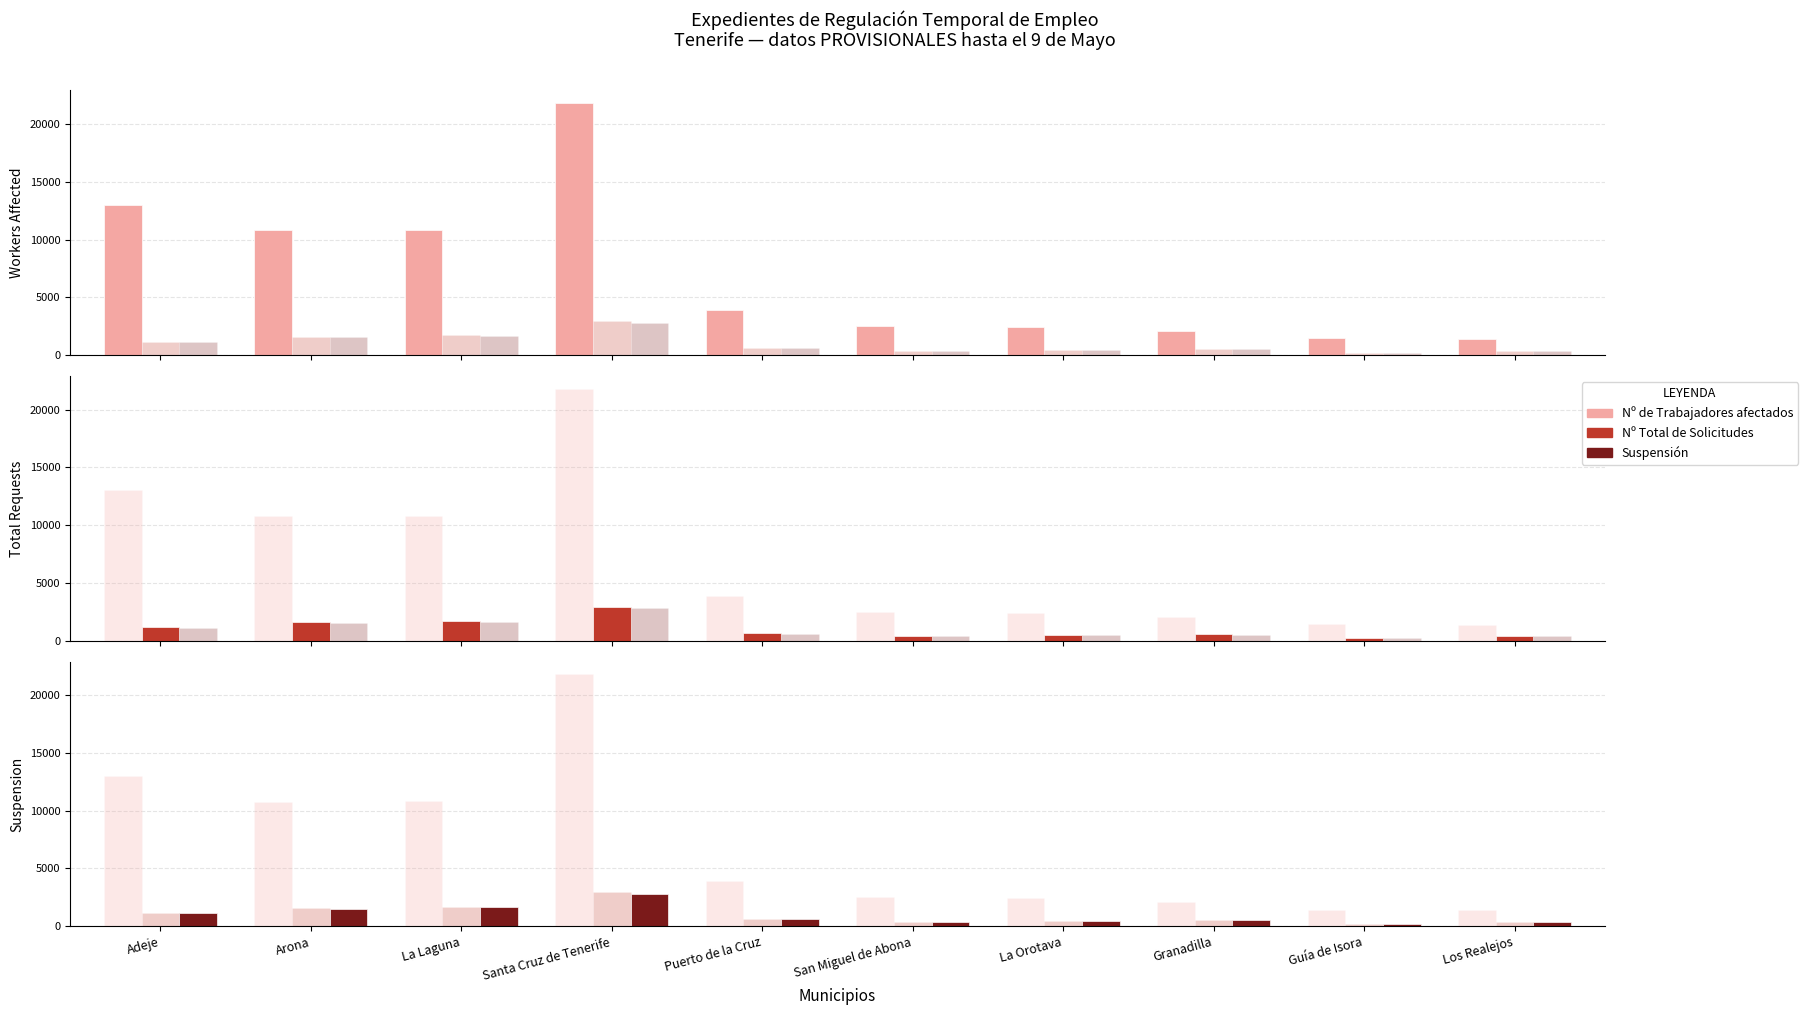

What is the difference between the second highest and second lowest values in the Suspensión series?

1266